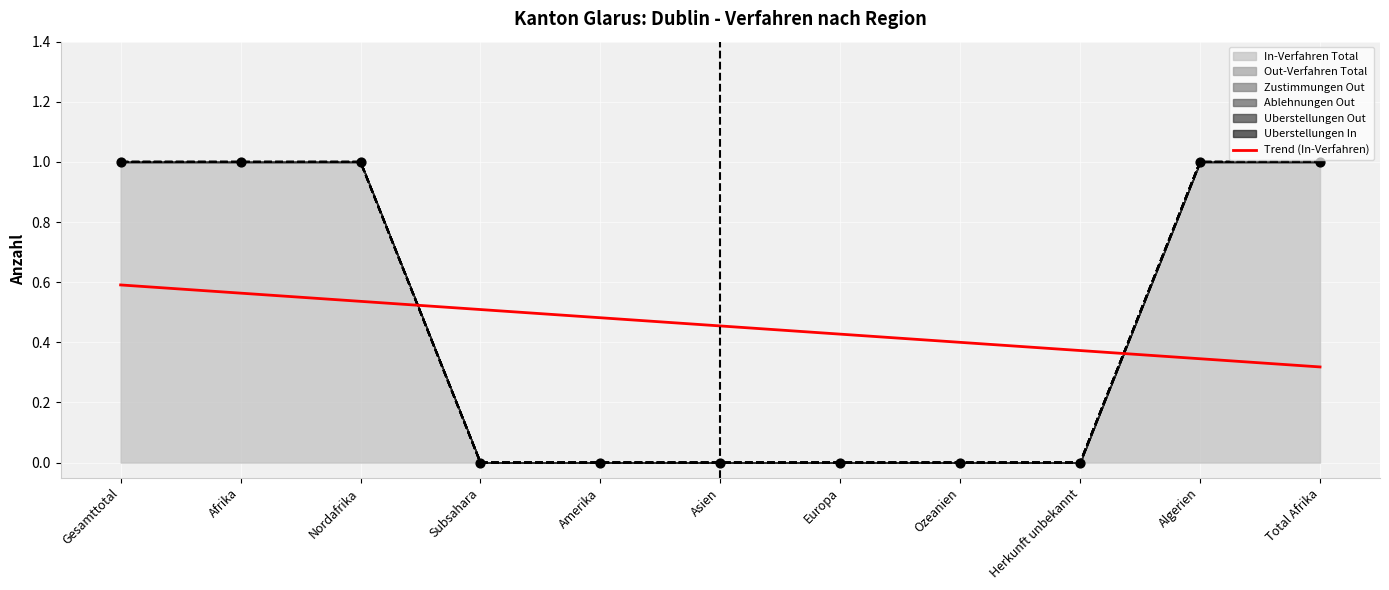

Which has a higher value, Total Afrika or Gesamttotal?

Gesamttotal